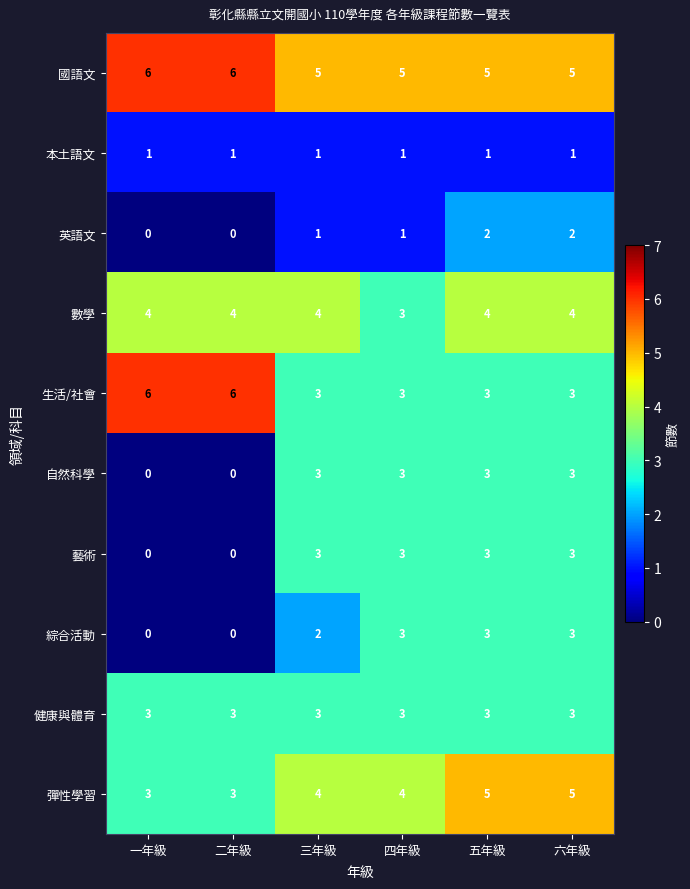

True or false: 英語文 has a value of 3 at 五年級.

False